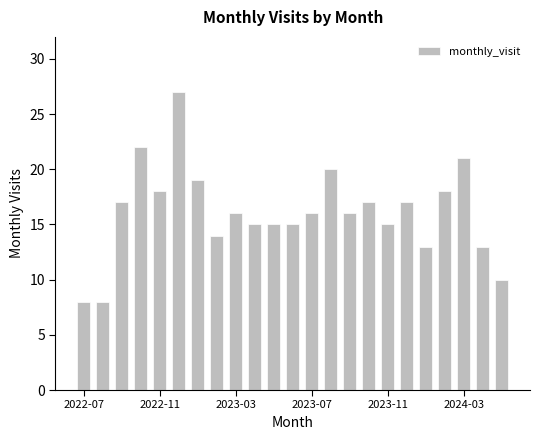

What is the average value?

16